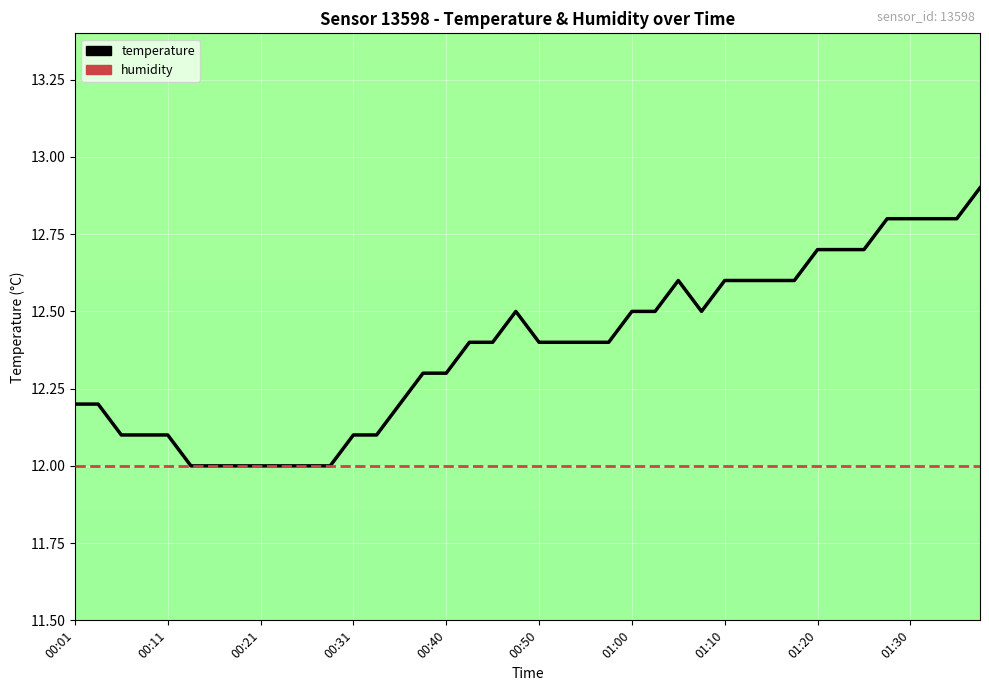

List the series in order of their overall mean, lowest first.

humidity, temperature